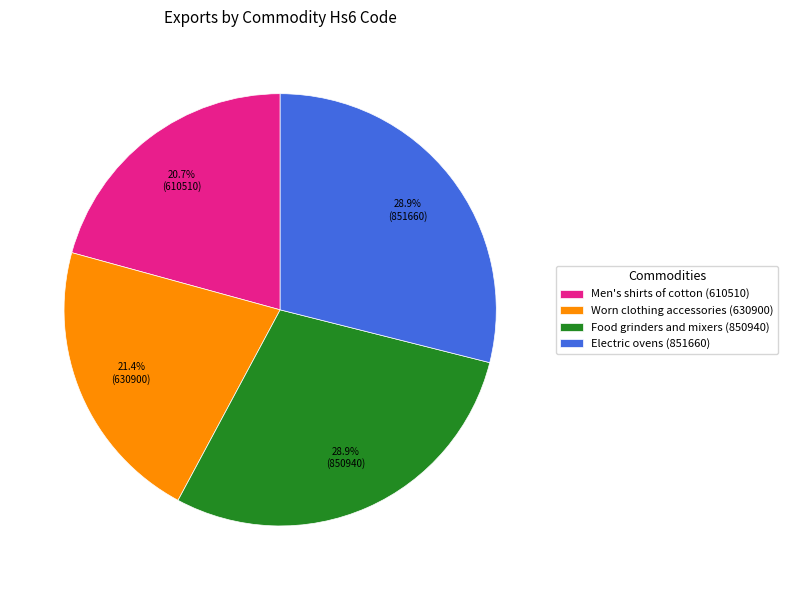

Is there any slice that represents more than half of the pie?

No